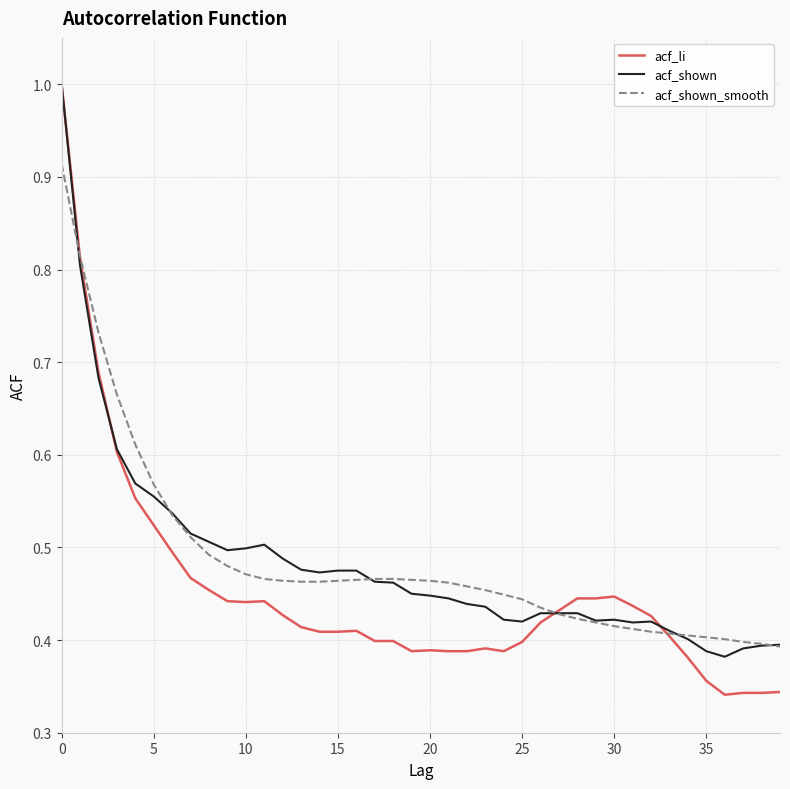

What is the maximum value shown in the chart?

1.0